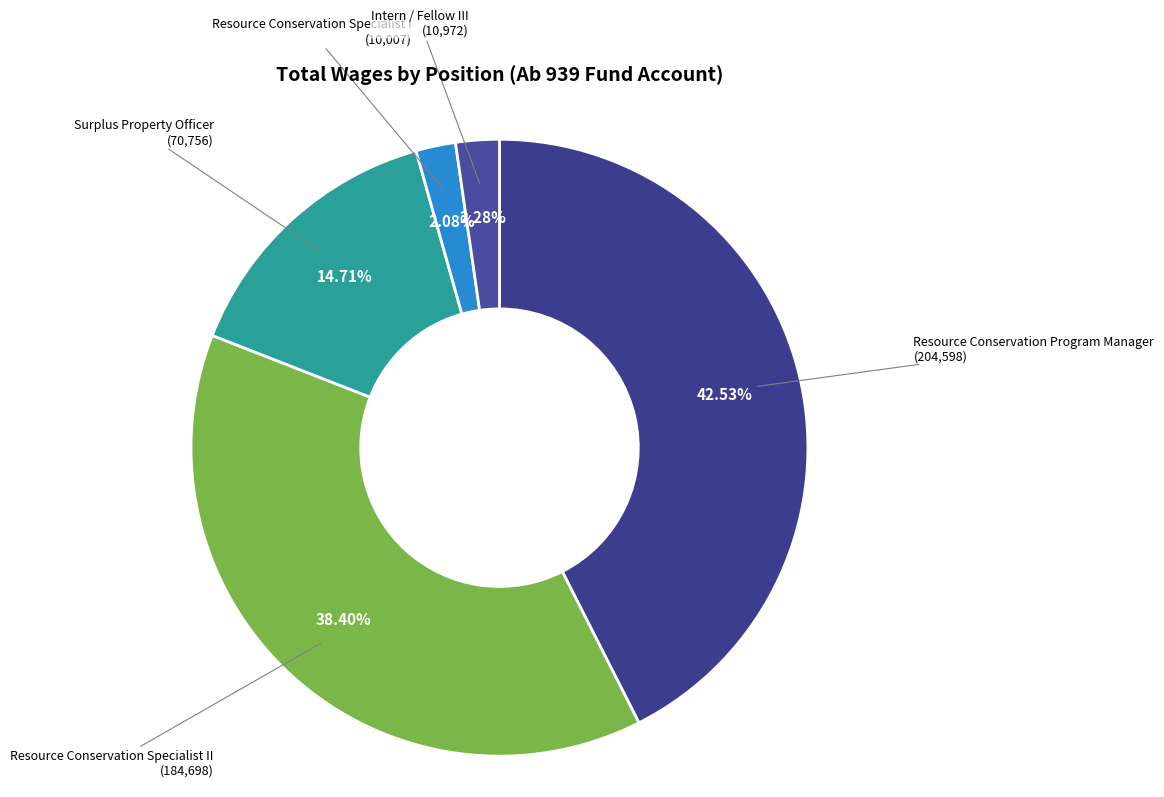

Which category has the biggest portion of the pie?

Resource Conservation Program Manager